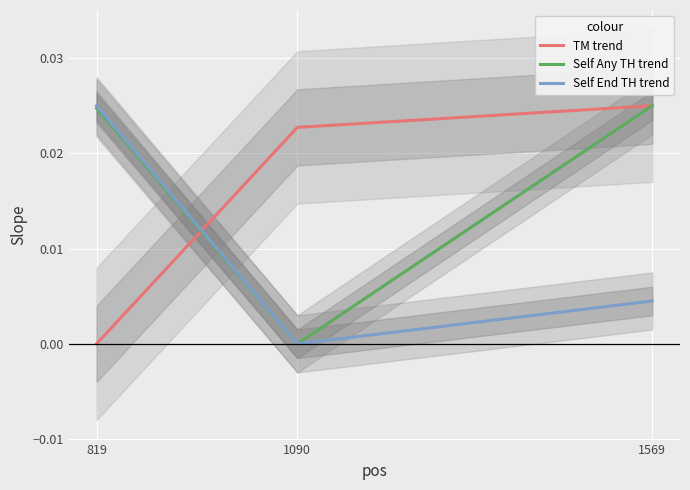

Which category has the highest value in the TM trend series?

1569